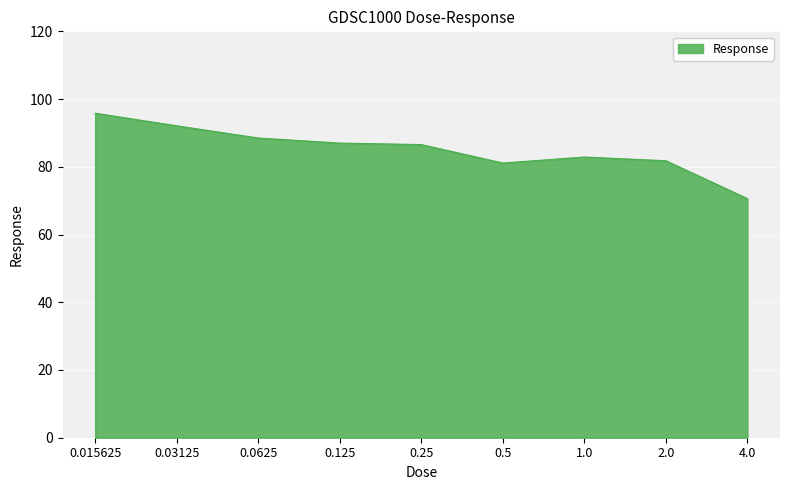

What is the smallest value displayed?

70.6